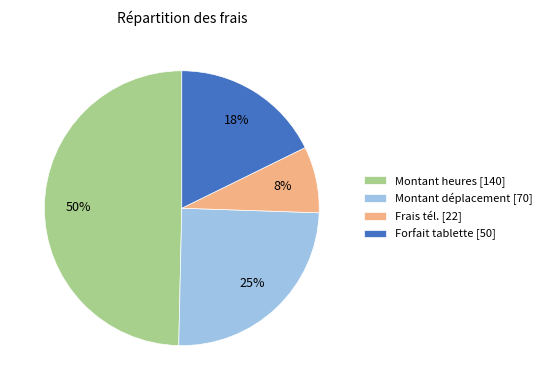

Is there a majority slice in this chart?

No